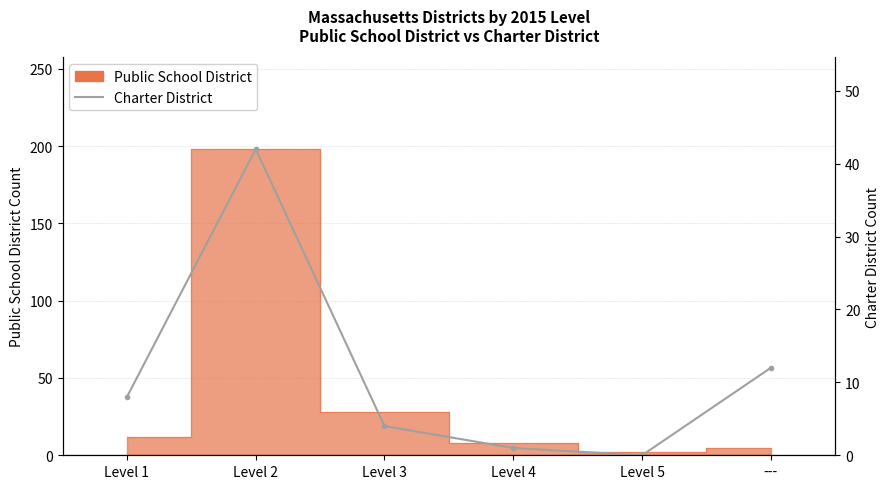

How many positive values are there?

5